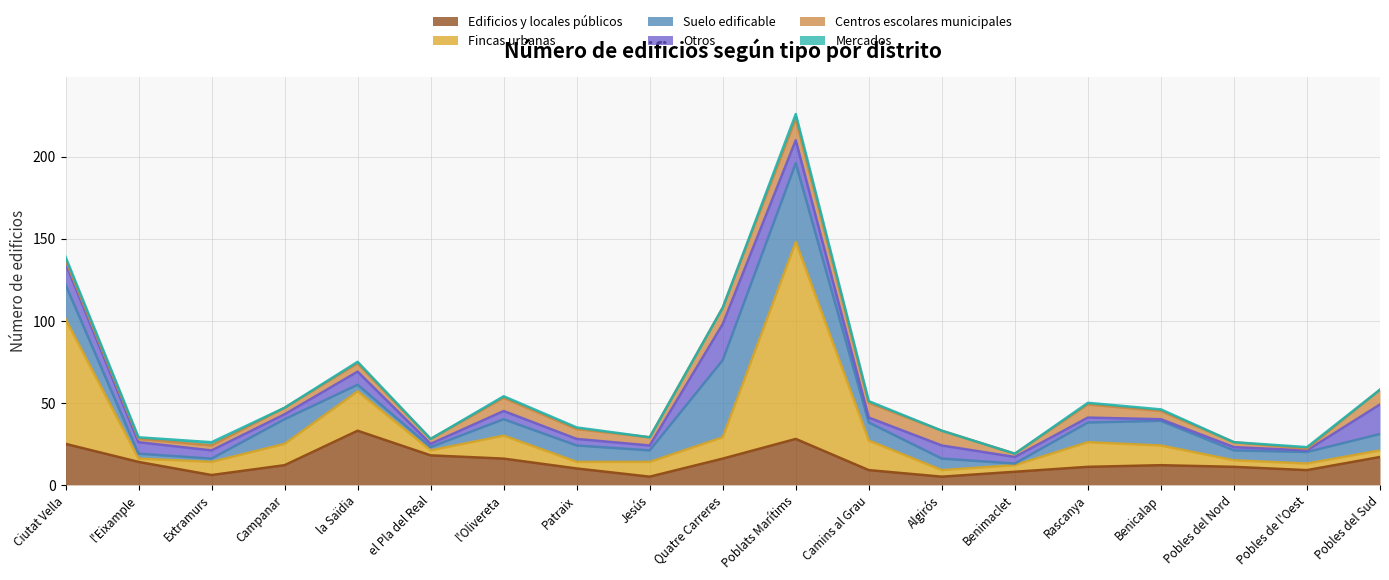

What are all the series names shown in the legend?

Edificios y locales públicos, Fincas urbanas, Suelo edificable, Otros, Centros escolares municipales, Mercados